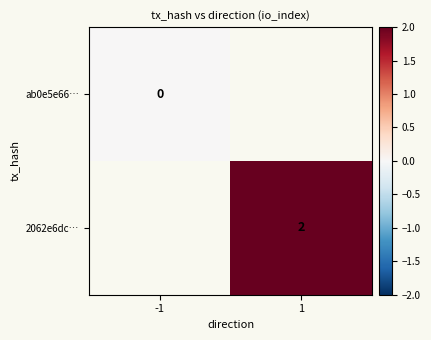

True or false: 2062e6dc… has a value of 2 at 1.

True